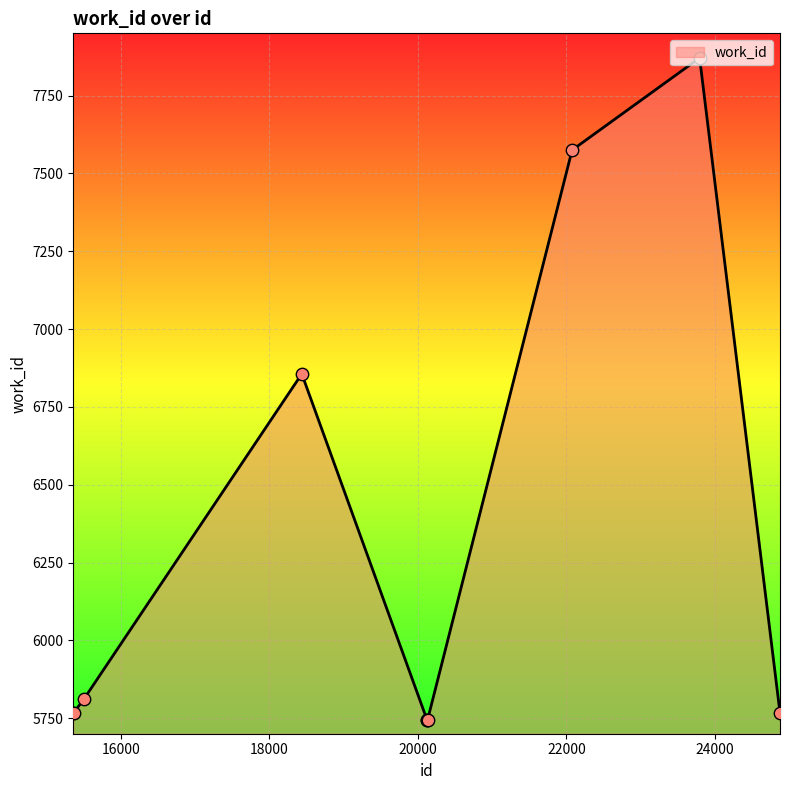

What is the maximum value shown in the chart?

7871